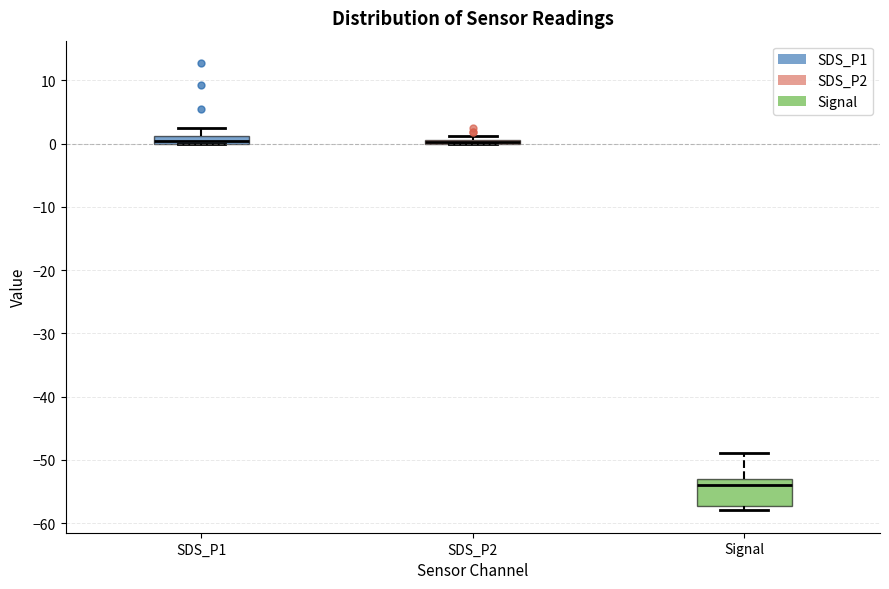

Where does the upper whisker of the box for SDS_P1 end on the y-axis? The values are not printed on the chart, so give them approximately, as read against the axis.

3